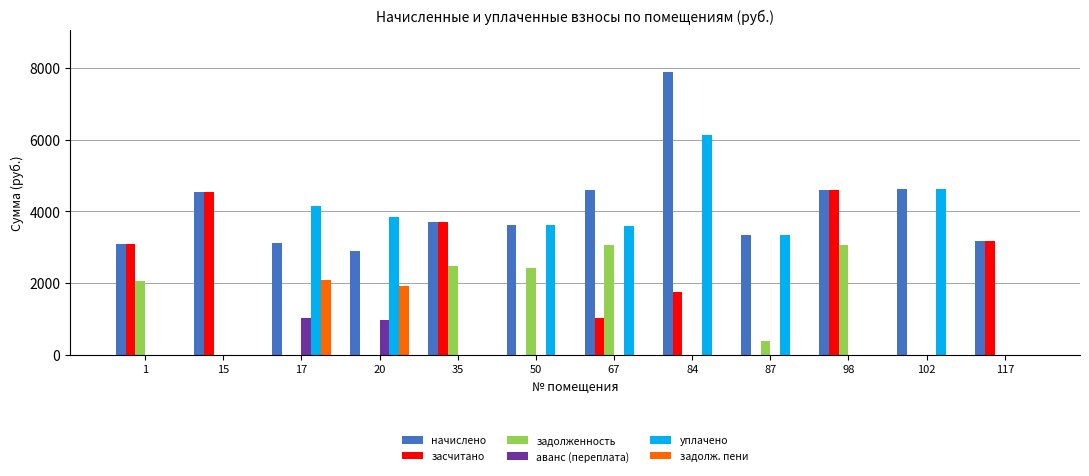

Which series changed the most between 35 and 84?

уплачено